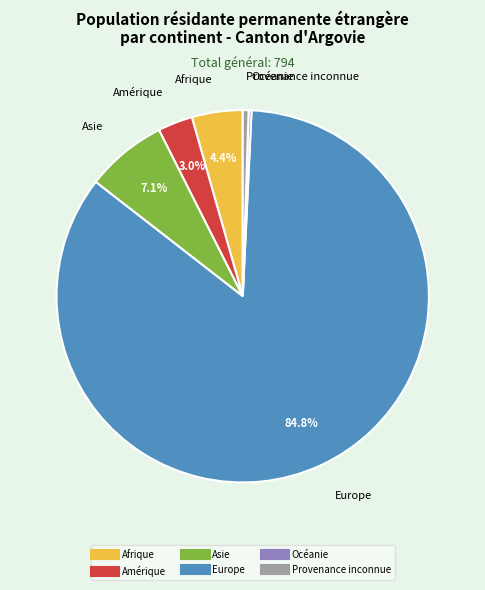

Does Afrique represent more than half of the total?

No